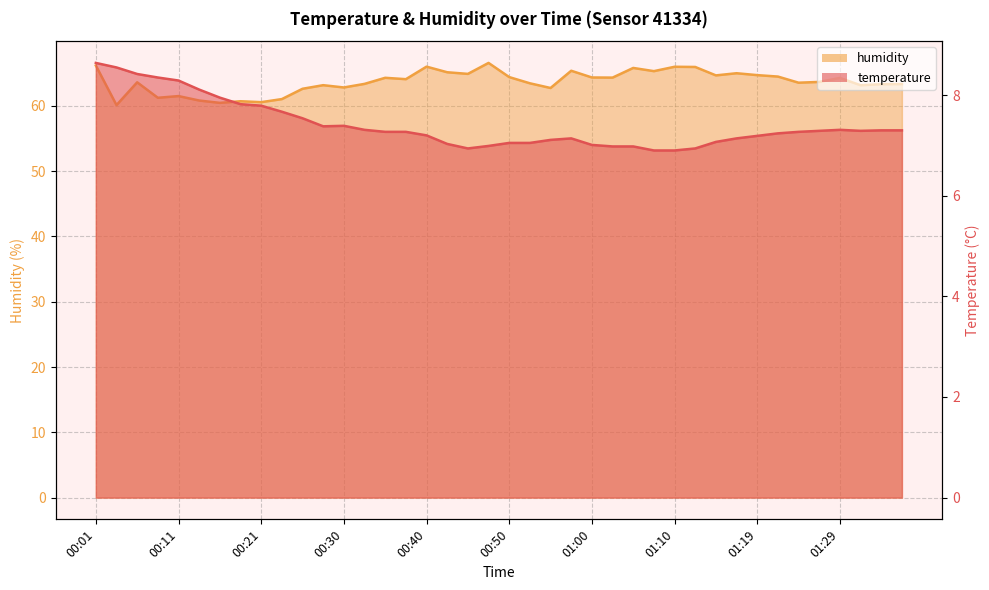

Is it true that temperature_line equals 2.6 at 00:30?

False